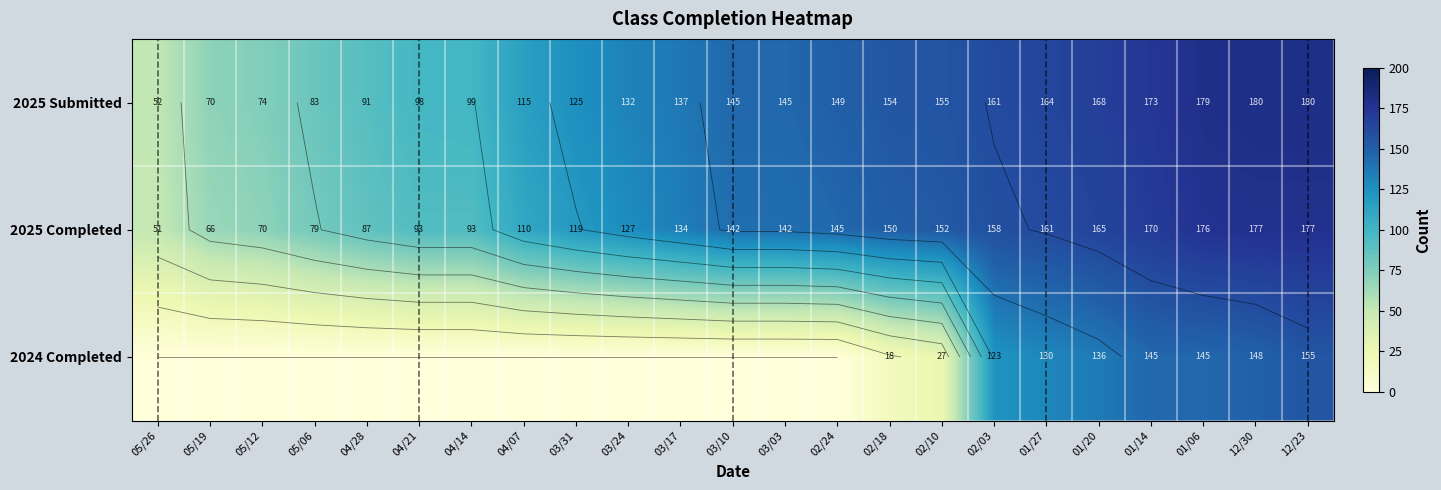

Which series has the largest range (max minus min)?

2024 Completed